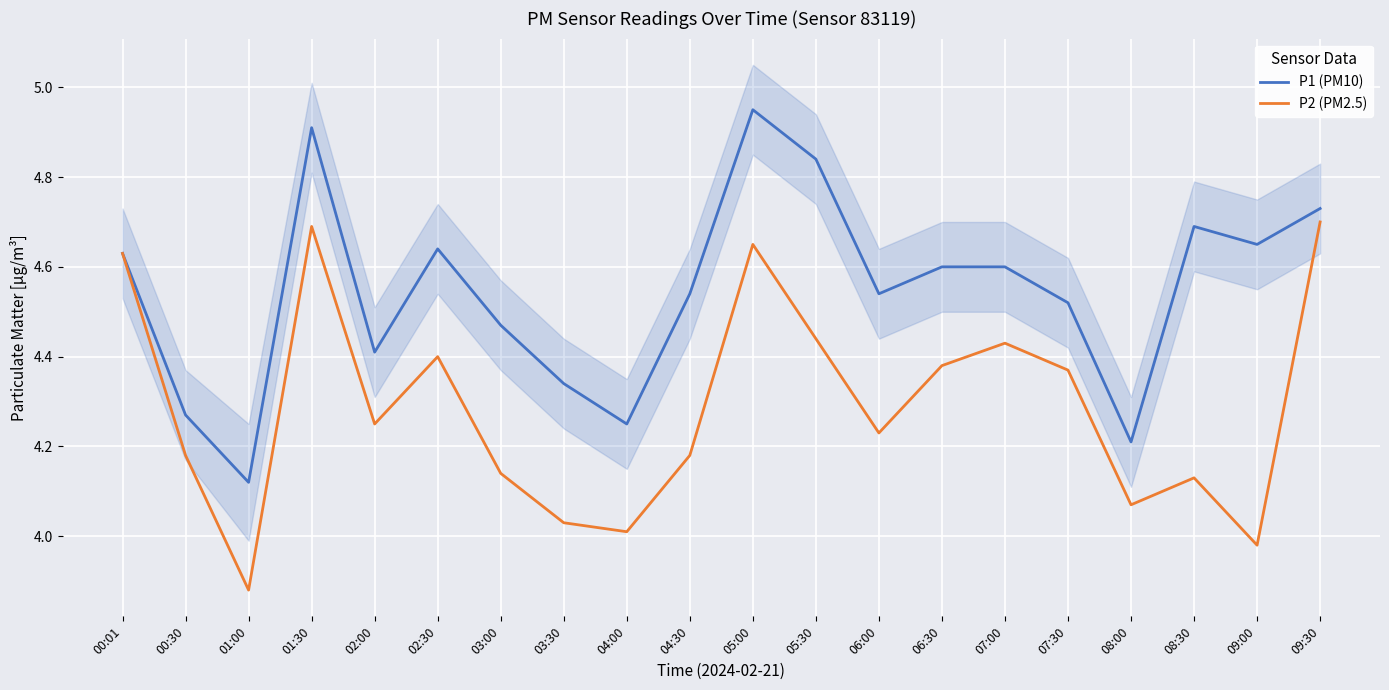

What is the sum of the P2 (PM2.5) values at 07:30 and 07:00?

8.8